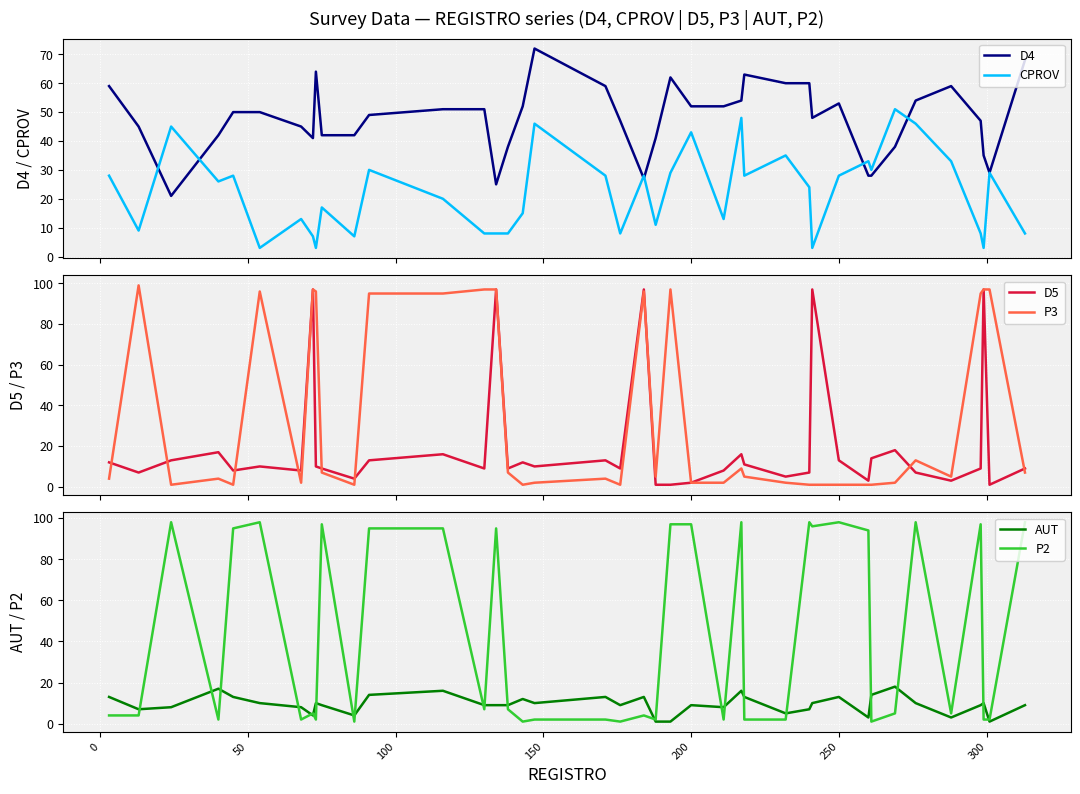

What is the lowest value of the CPROV series?

3